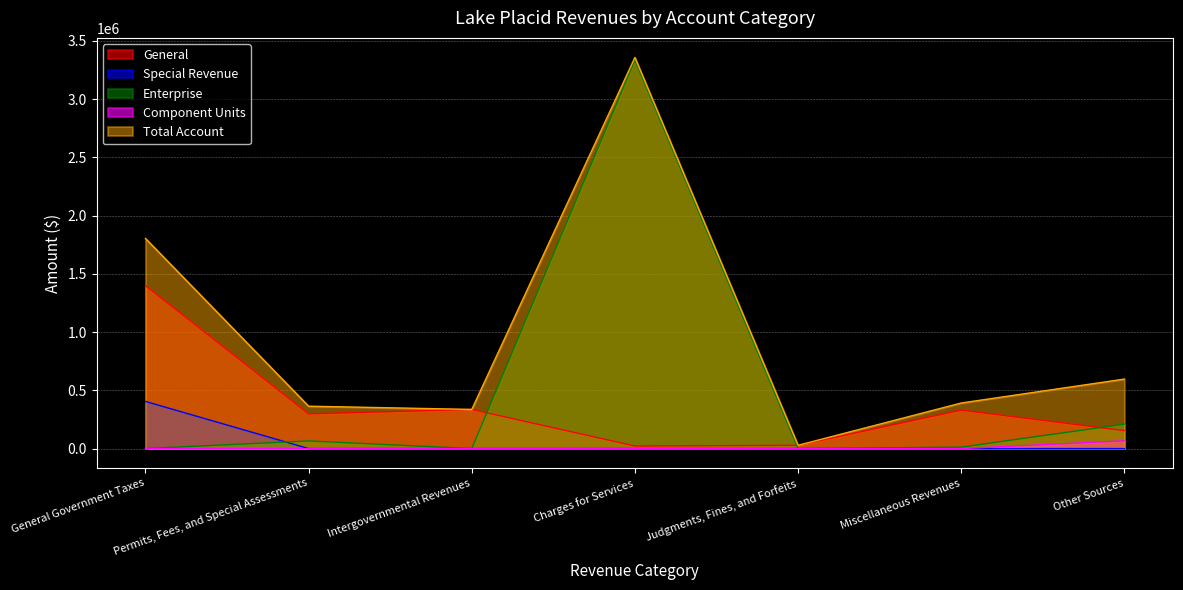

What is the total value across all series at Miscellaneous Revenues?

734437